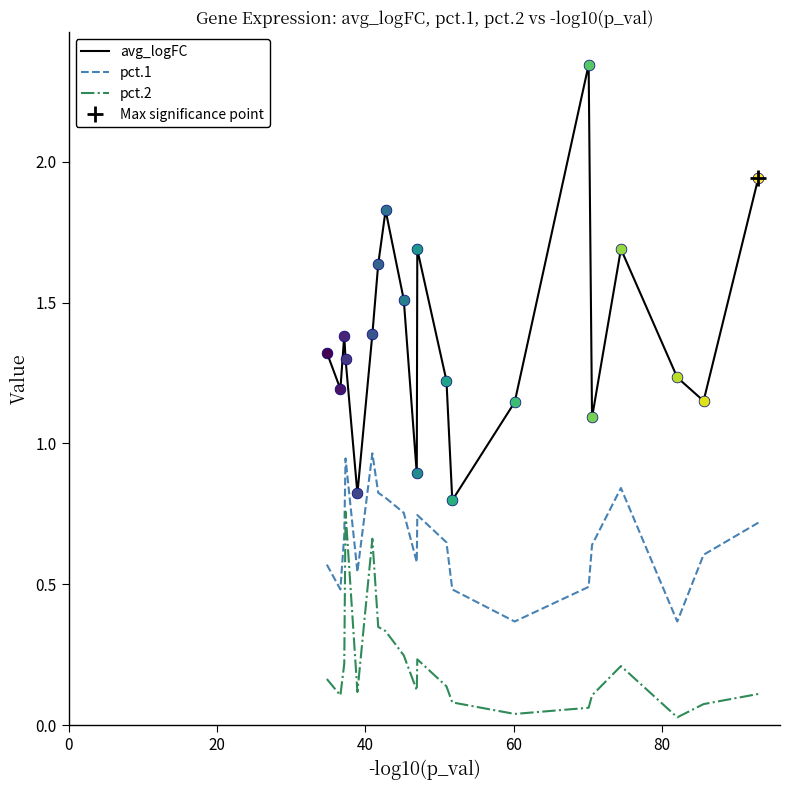

True or false: avg_logFC and pct.2 intersect in this chart.

False